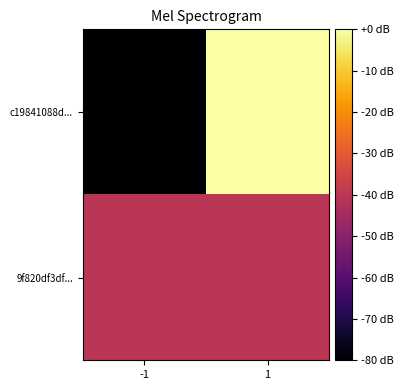

Which series has the largest total across all categories?

c19841088d...